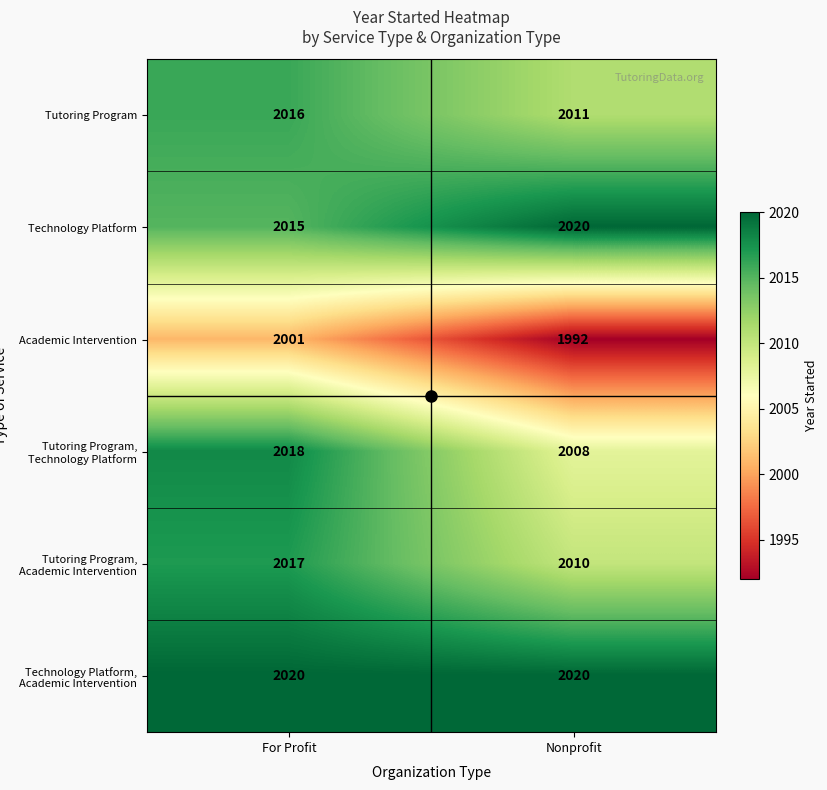

List the labels in order of Tutoring Program, Academic Intervention value, smallest first.

Nonprofit, For Profit